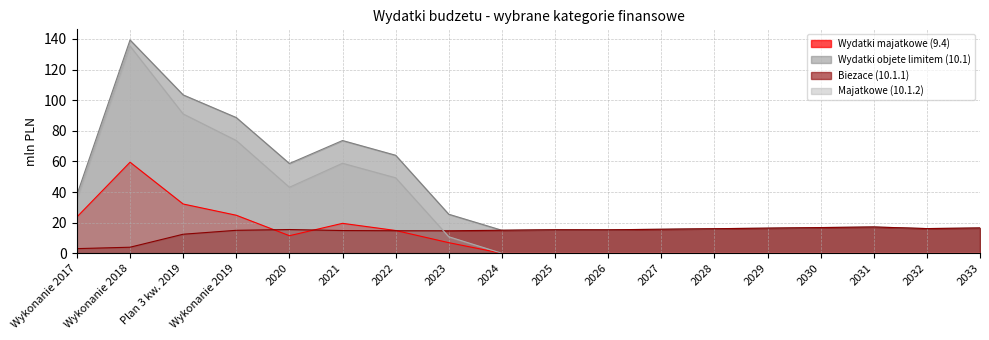

At which category is the sum across all series the highest?

Wykonanie 2018